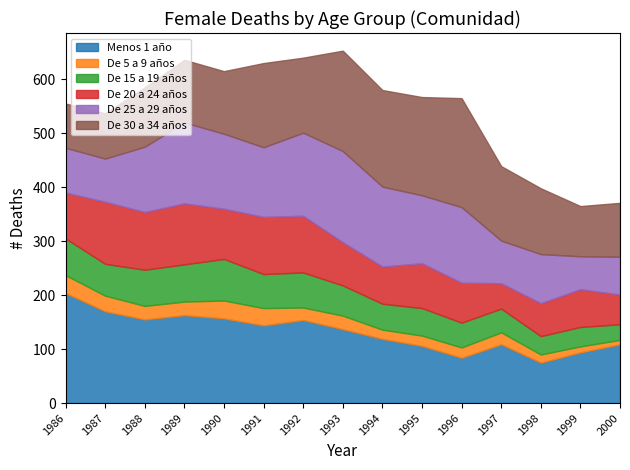

Reading left to right, extract all data points from this chart.

Menos 1 año: 204	170	155	163	157	144	154	137	119	106	84	109	75	94	109
De 5 a 9 años: 33	29	25	25	33	32	23	25	17	19	19	22	15	11	8
De 15 a 19 años: 68	59	67	69	77	63	65	56	48	51	46	44	34	36	29
De 20 a 24 años: 85	115	107	113	93	106	105	80	69	83	74	47	61	70	55
De 25 a 29 años: 83	80	121	150	139	129	154	169	148	126	140	79	91	61	70
De 30 a 34 años: 82	84	110	116	116	156	139	186	179	182	202	138	122	93	100